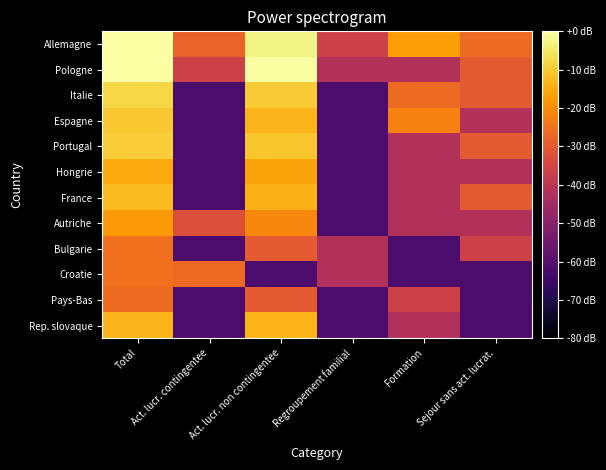

How many data points does each series have?

6